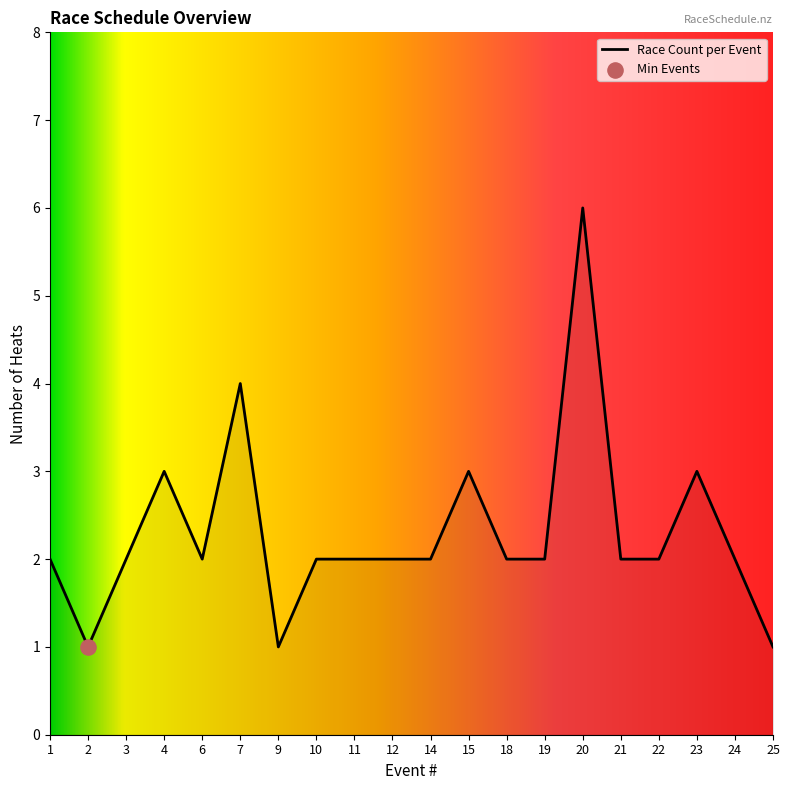

What is the ratio of the value at 20 to the value at 11?

3.0